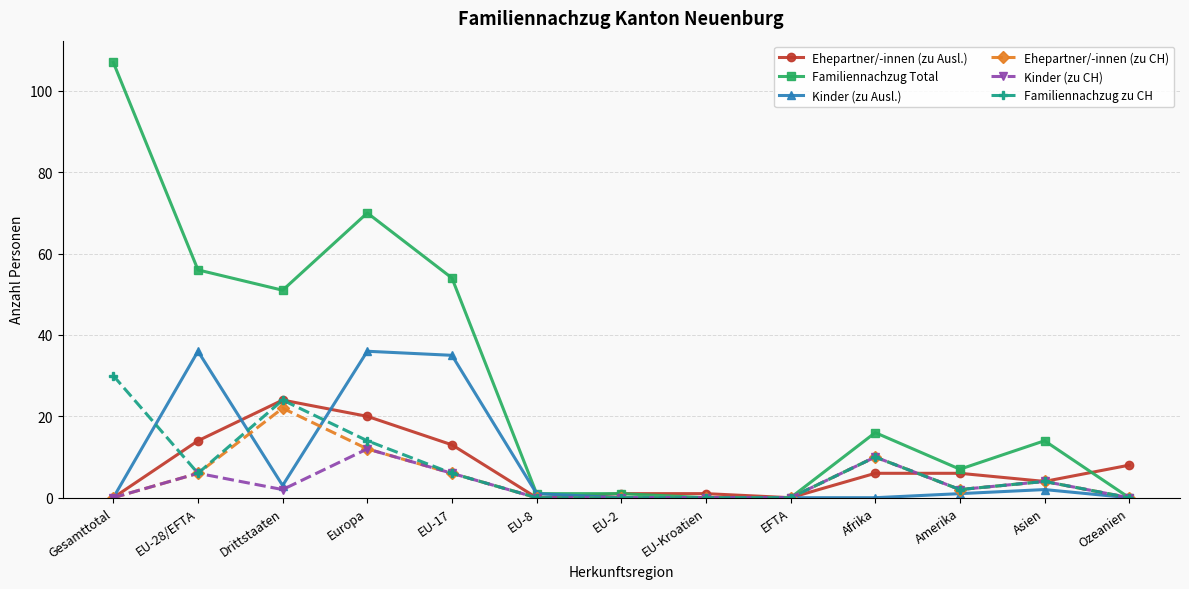

How many series are shown in this chart?

6